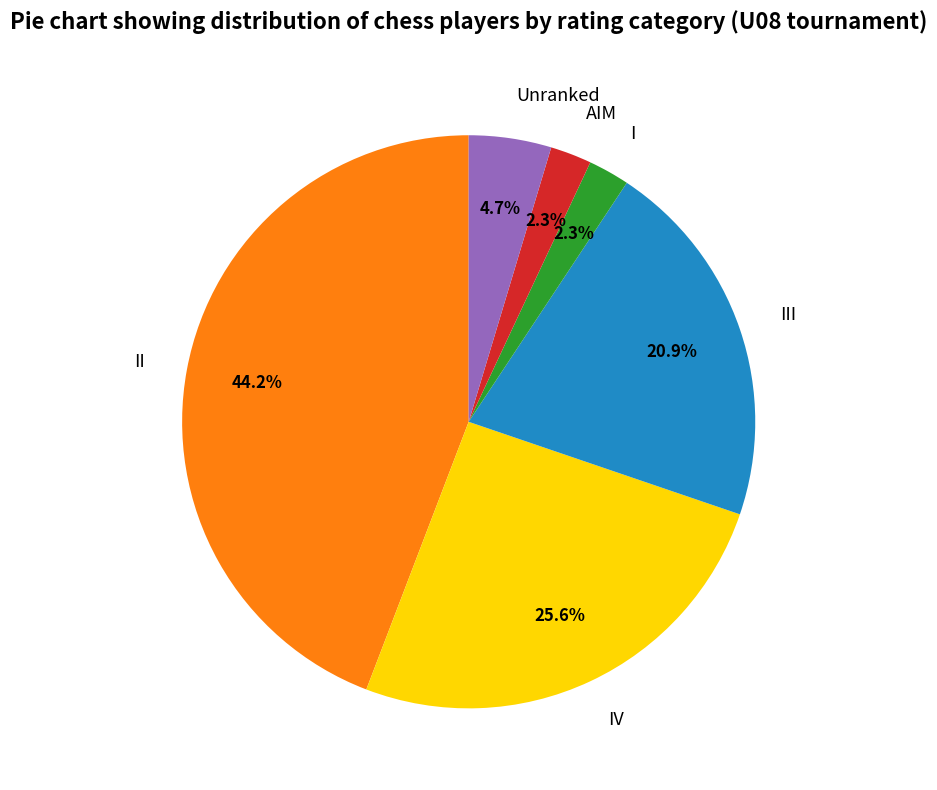

How much of the chart is everything except I?

97.7%